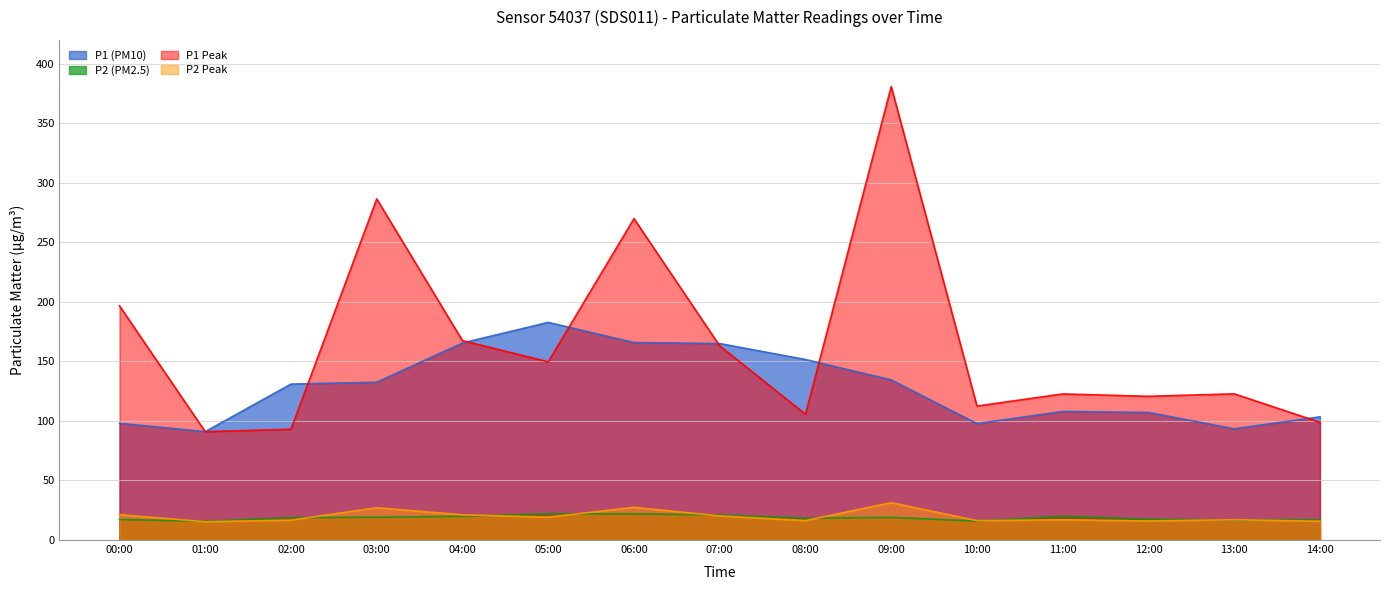

At which label does P1 (PM10) reach its peak?

05:00